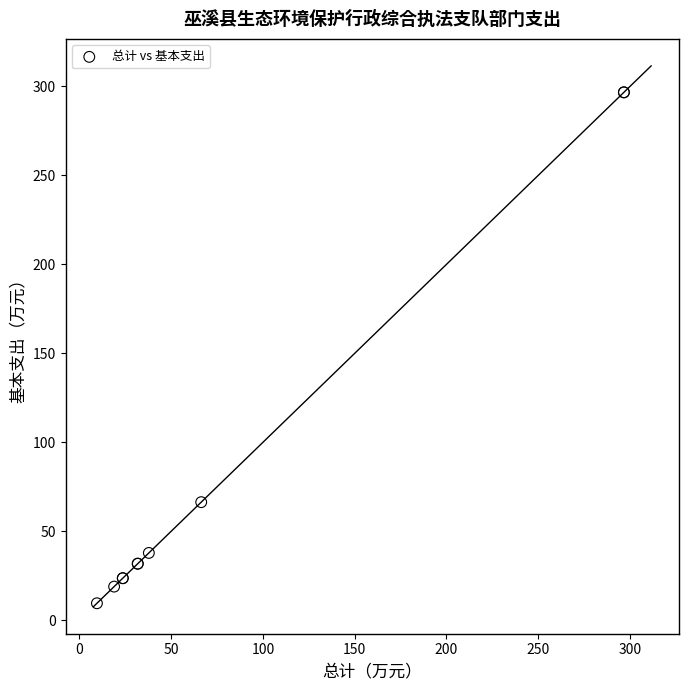

What Y value in the scatter plot is closest to 153?

66.4